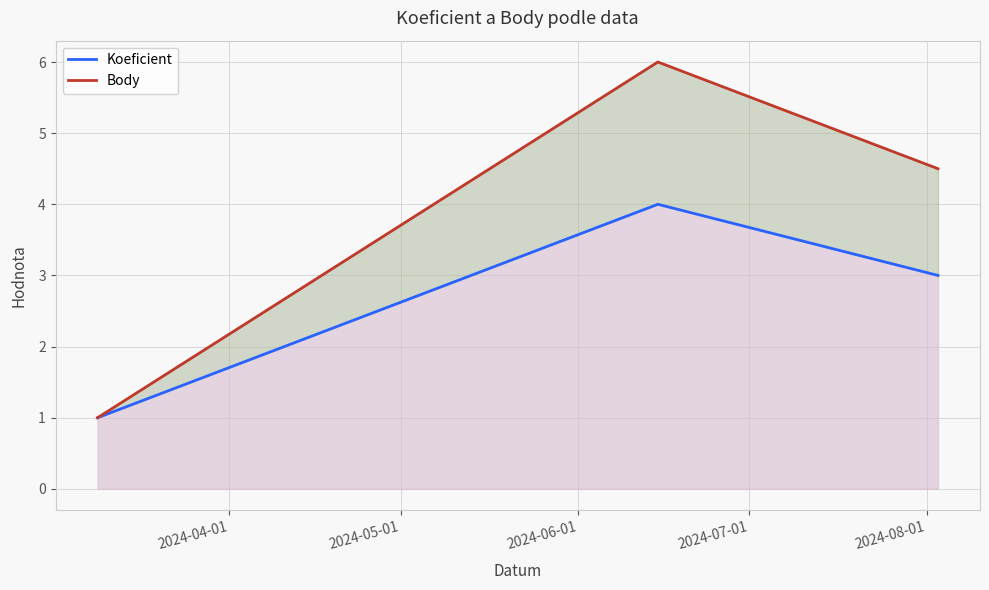

What is the greatest value displayed?

6.0